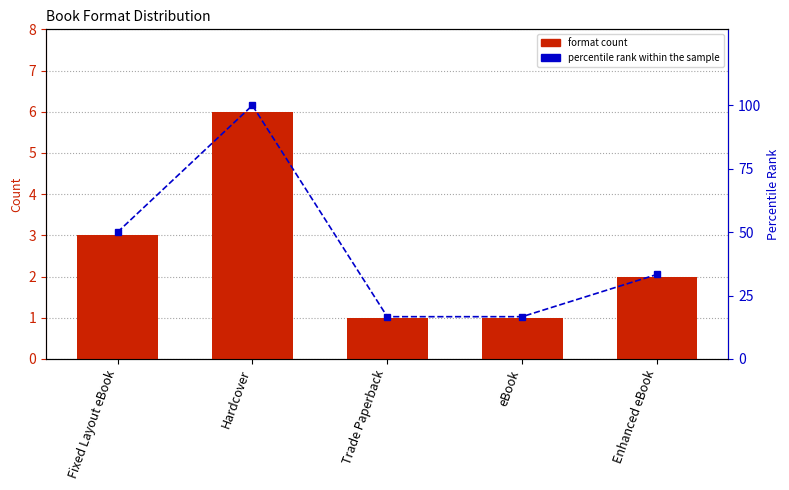

Reading right to left, what are all the values shown in this chart?

format count: 2.0	1.0	1.0	6.0	3.0
percentile rank within the sample: 33.3	16.7	16.7	100.0	50.0